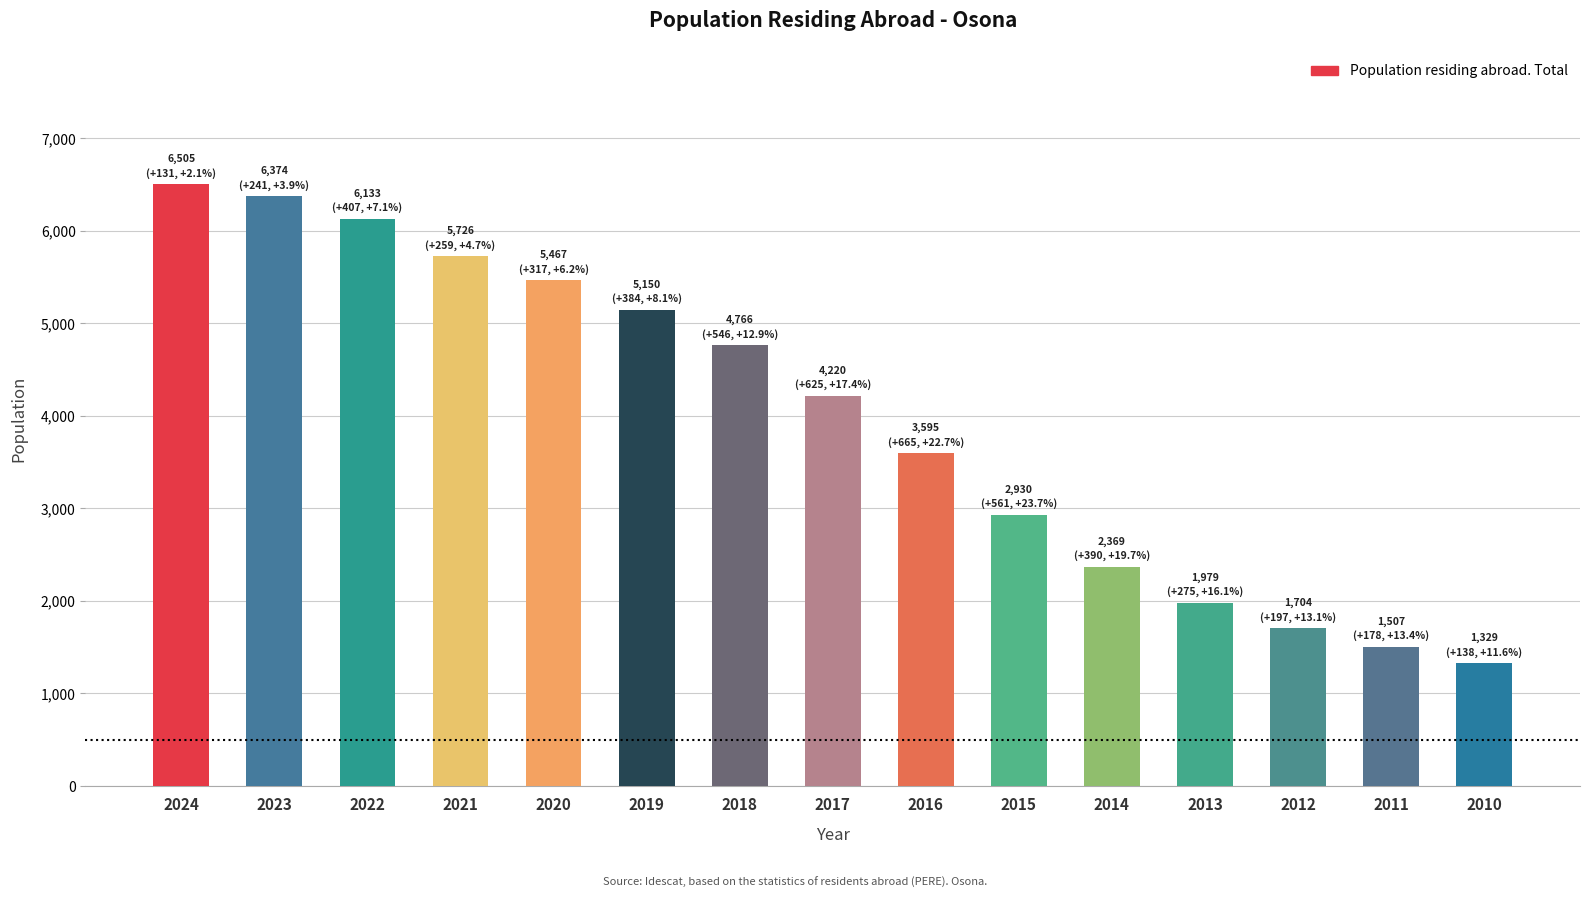

List the labels in order of value, largest first.

2024, 2023, 2022, 2021, 2020, 2019, 2018, 2017, 2016, 2015, 2014, 2013, 2012, 2011, 2010